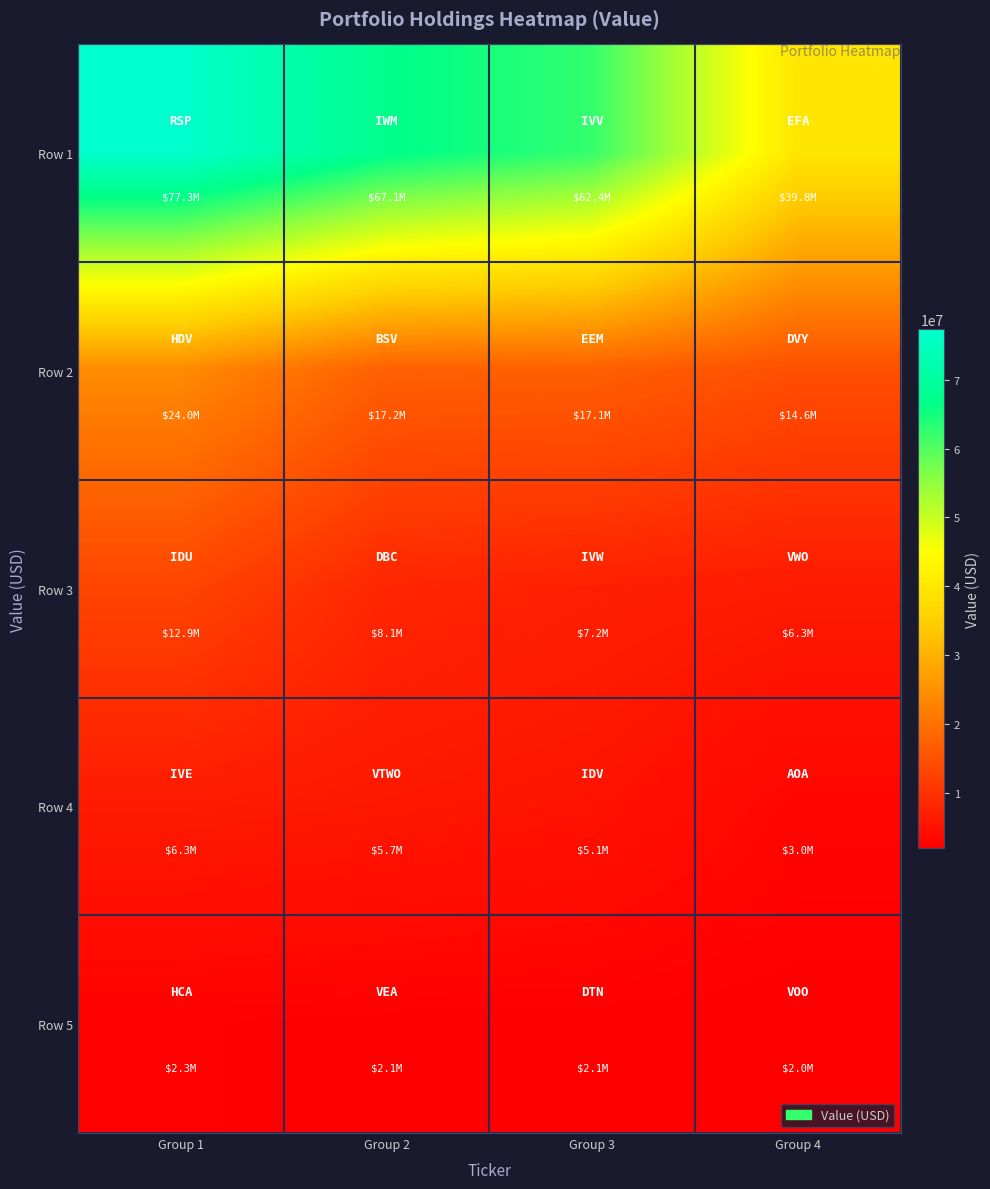

What is the total value across all series at Group 4?

65705000